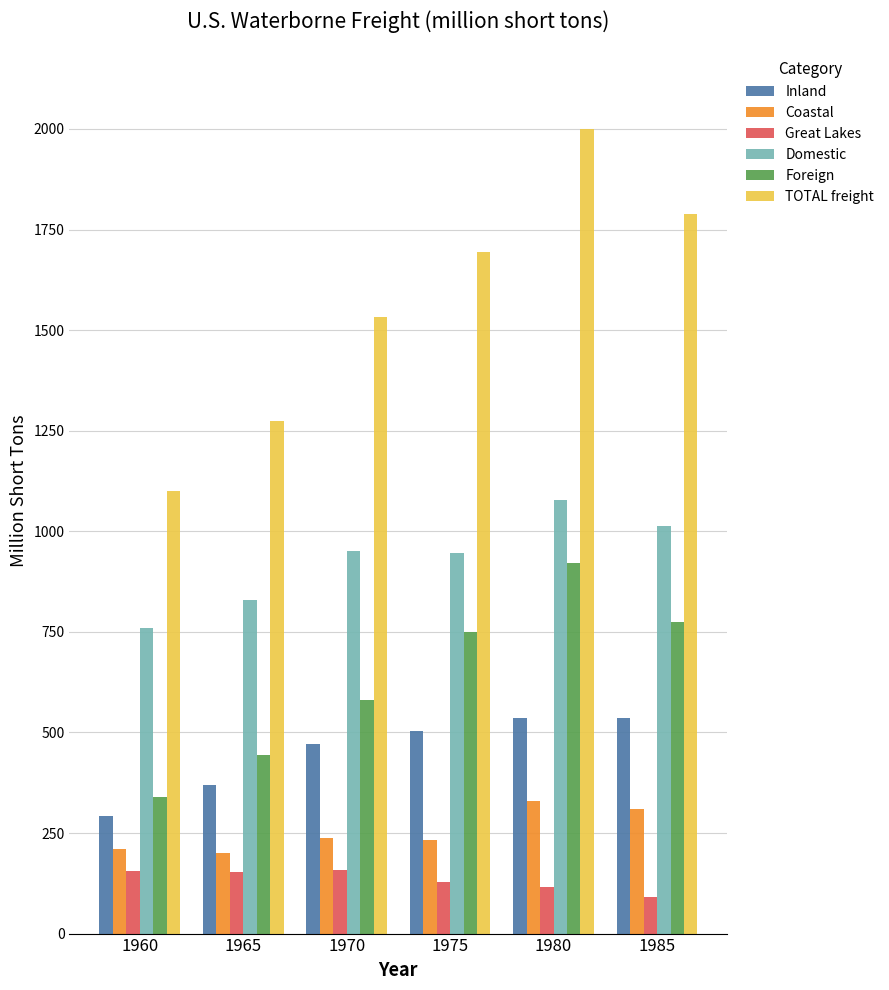

The value of Domestic at 1980 is 1077.5. True or false?

True